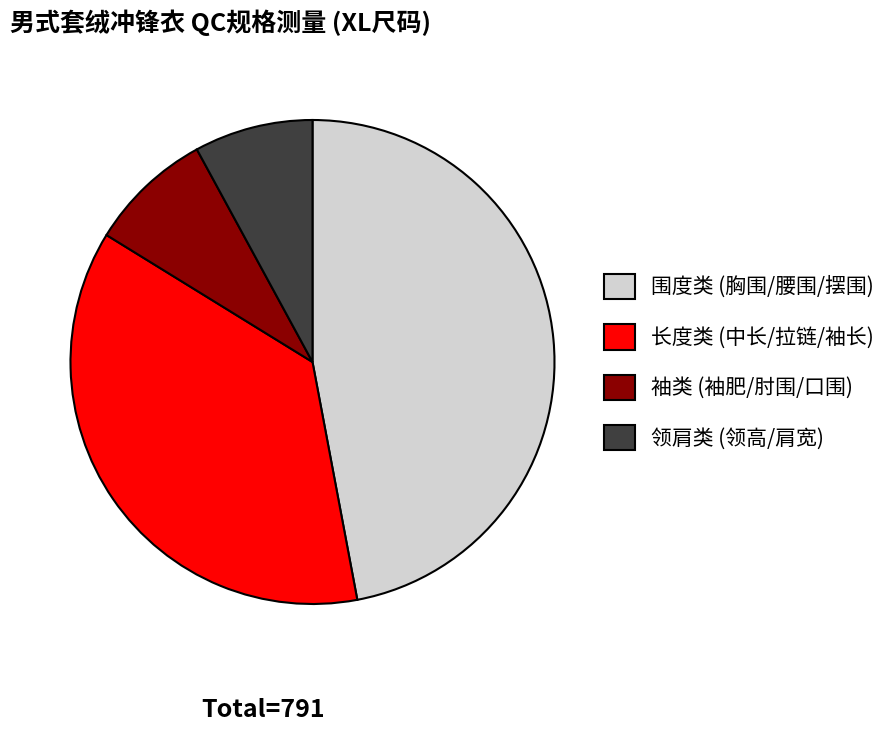

Do 袖类 (袖肥/肘围/口围) and 领肩类 (领高/肩宽) together represent more than half of the pie?

No